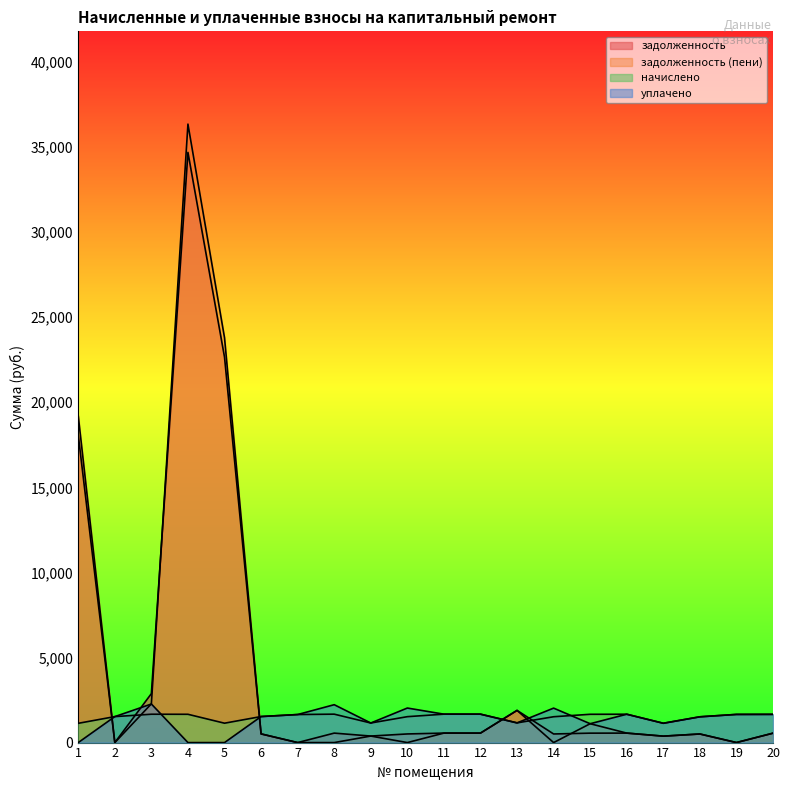

Which series has the largest total across all categories?

задолженность (пени)